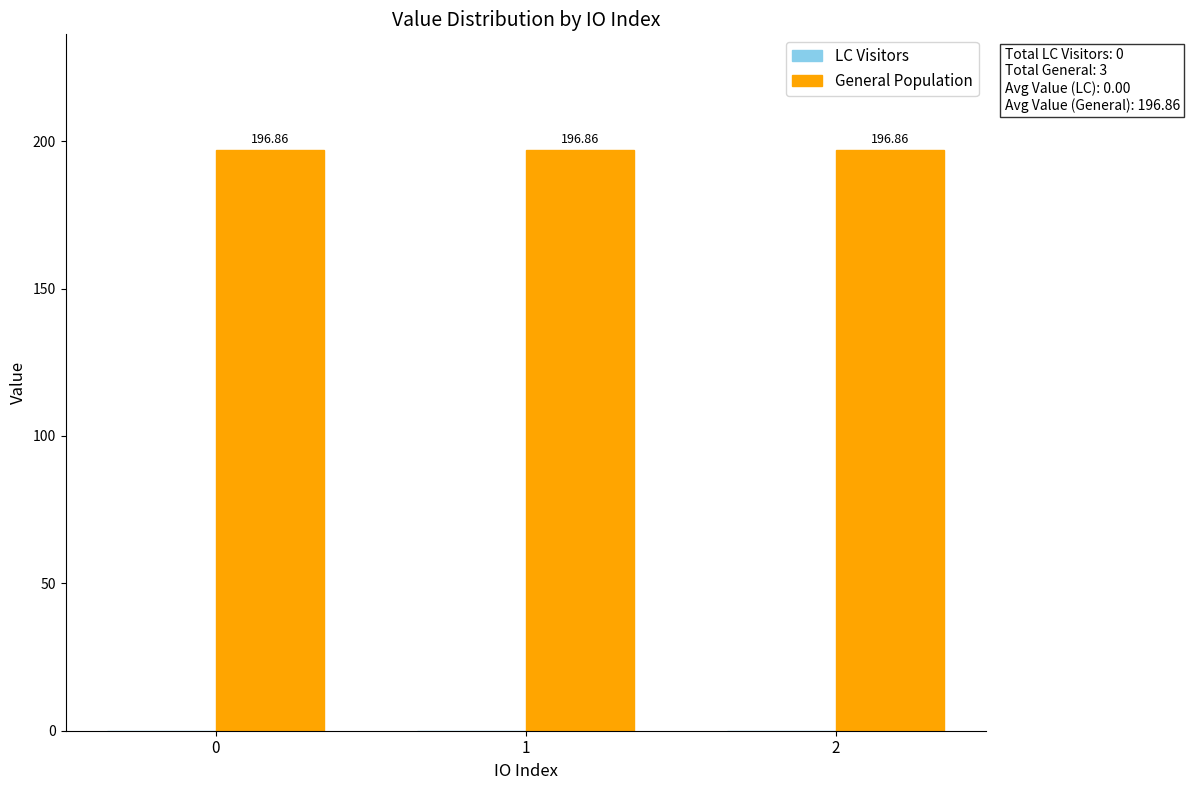

What is the total value across all series at 0?

196.9